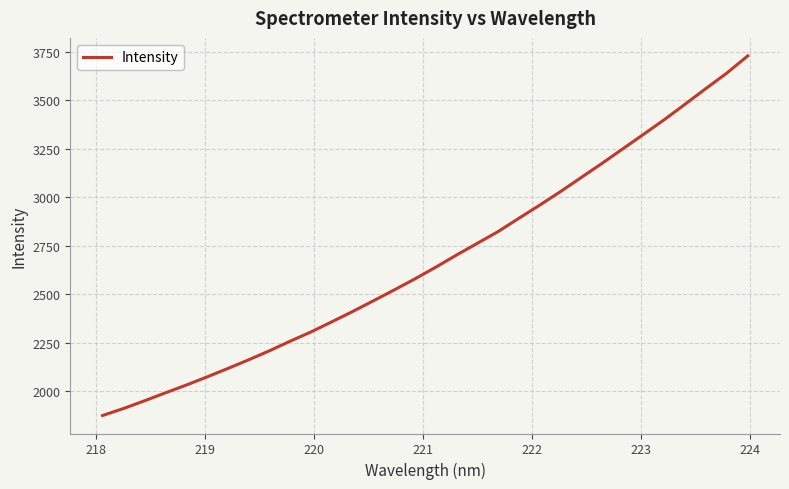

What is the difference between the maximum and minimum values?

1852.2